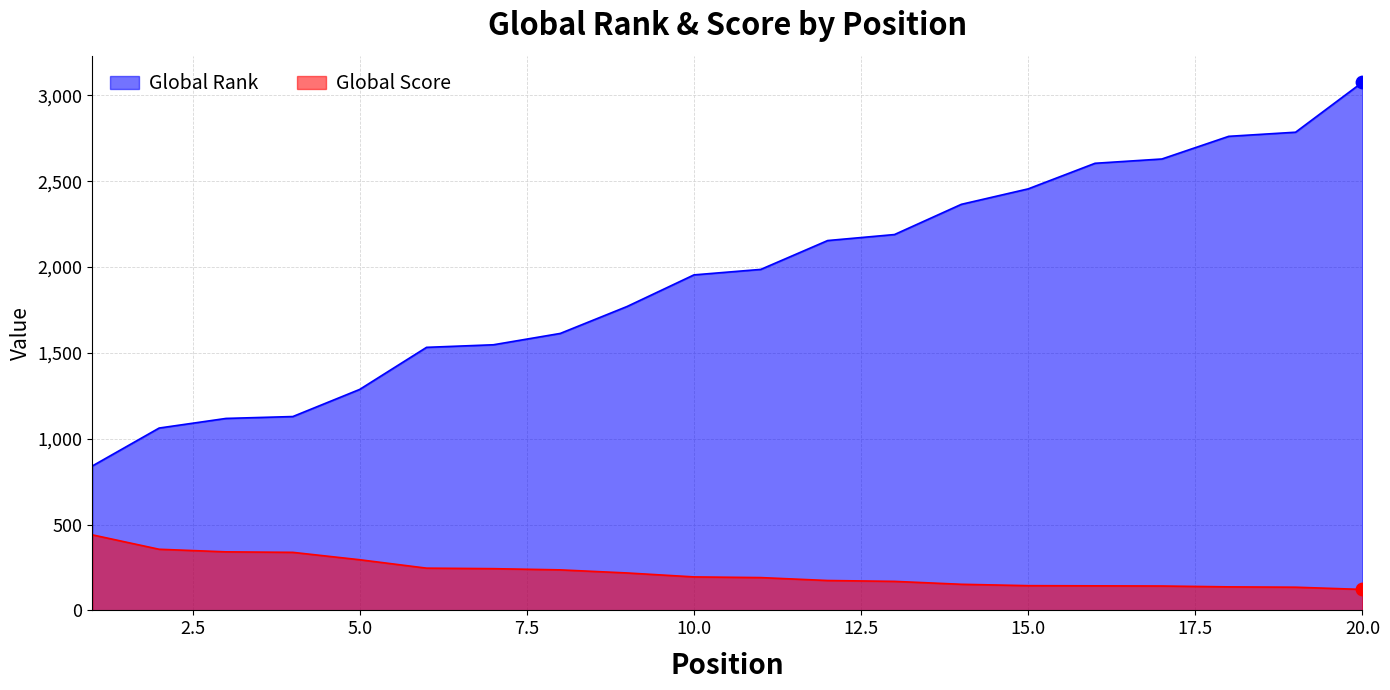

At how many categories does at least one series exceed 1223?

16